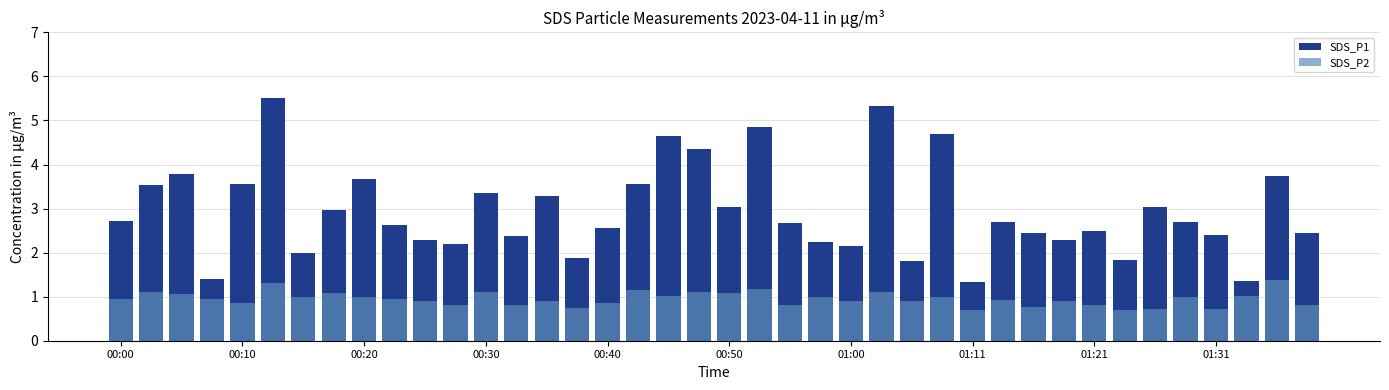

Does the chart contain any negative values?

No